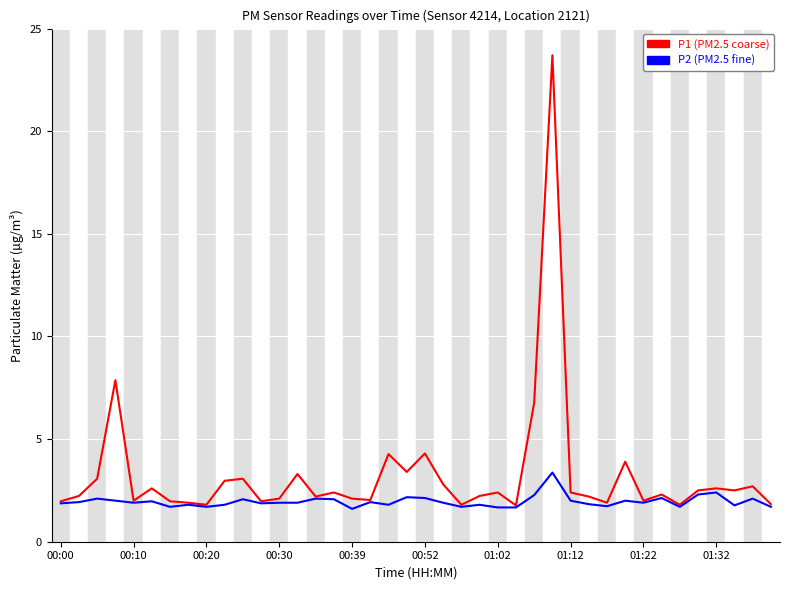

What is the maximum value for P2 (PM2.5 fine)?

3.4